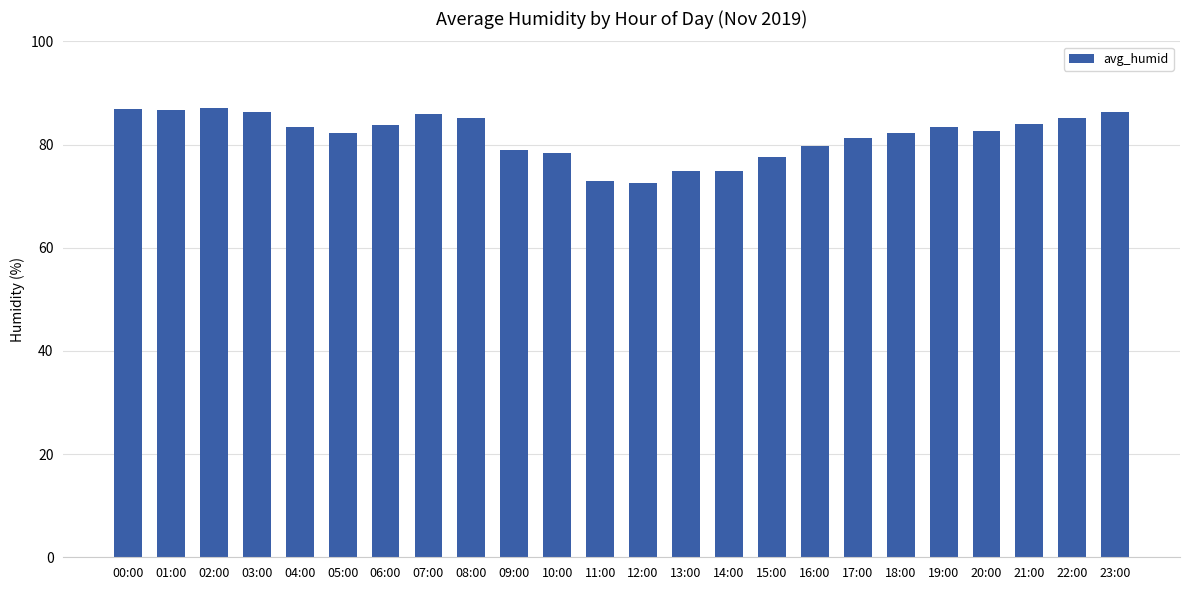

What position from the right is 01:00?

23